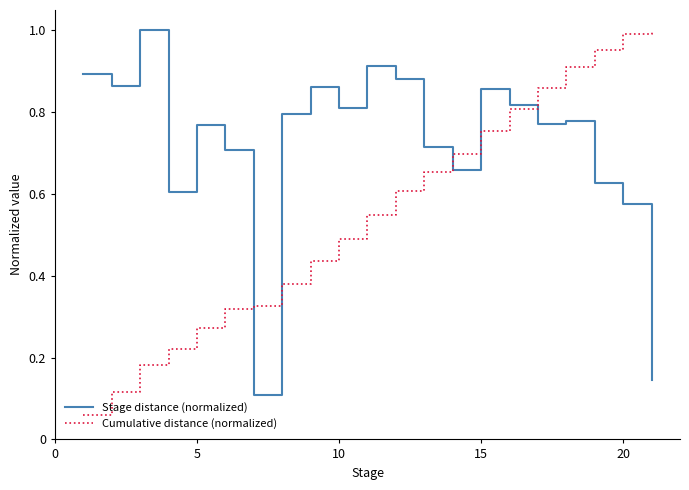

Rank the series by their average value, from highest to lowest.

Stage distance (normalized), Cumulative distance (normalized)